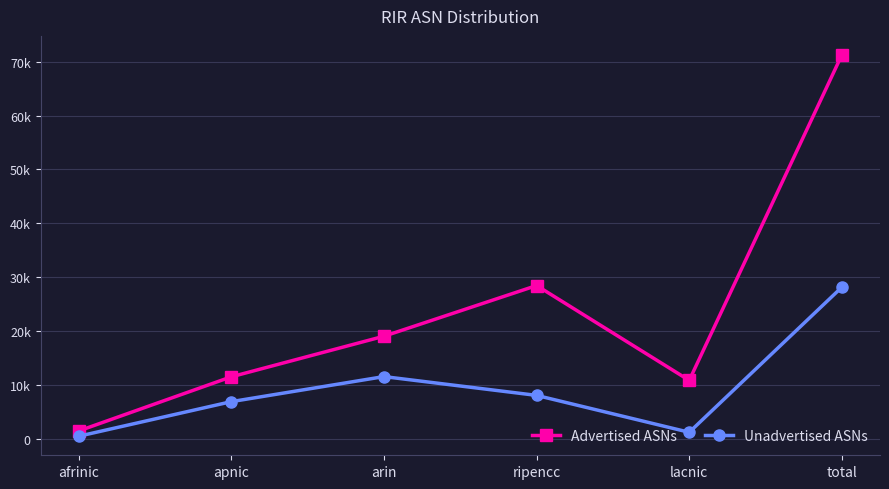

At which category is the sum across all series the highest?

total